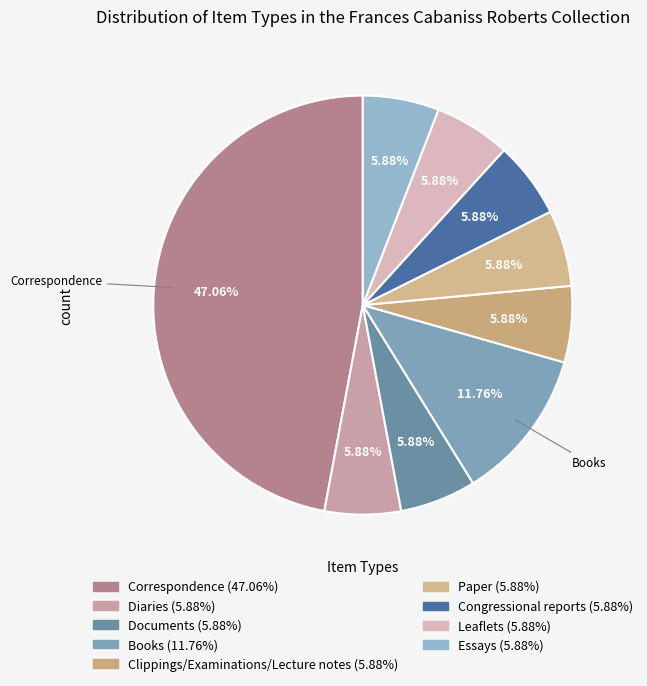

What is the total percentage of Leaflets and Paper?

11.8%